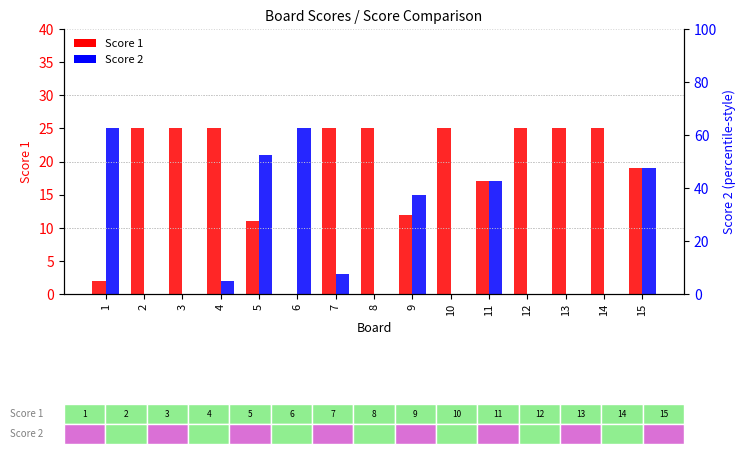

What is the difference between the maximum and minimum values in the Score 2 series?

25